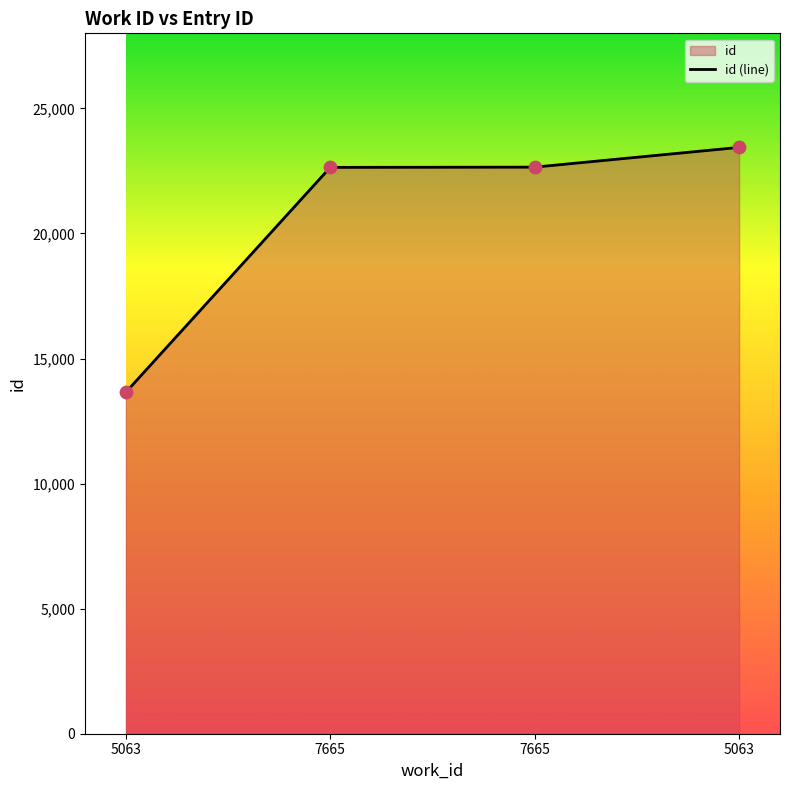

What is the change in value from 5063 to 7665?

+9002